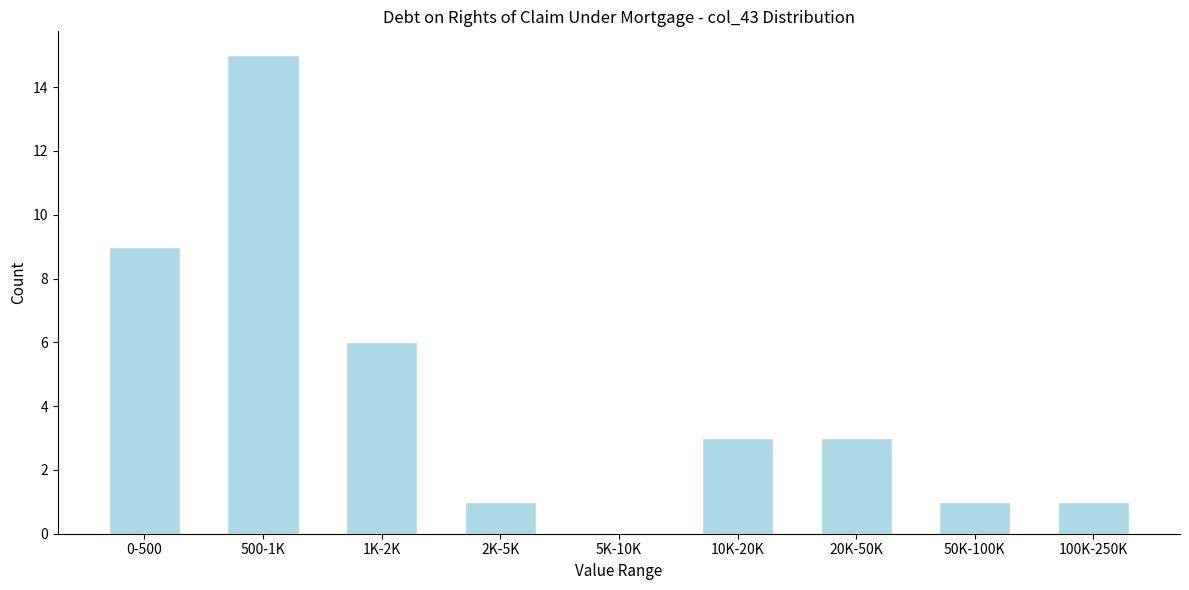

Reading left to right, what are all the values shown in this chart?

0-500=9	500-1K=15	1K-2K=6	2K-5K=1	5K-10K=0	10K-20K=3	20K-50K=3	50K-100K=1	100K-250K=1